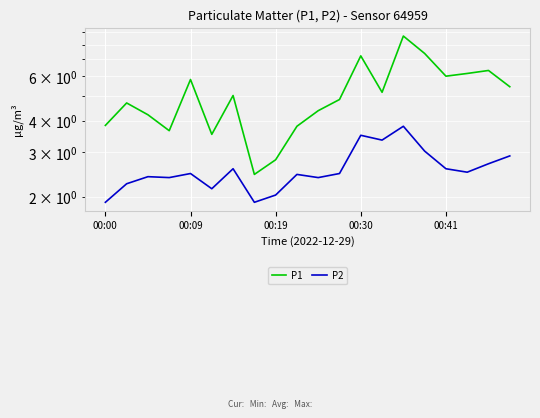

How many series are shown in this chart?

2